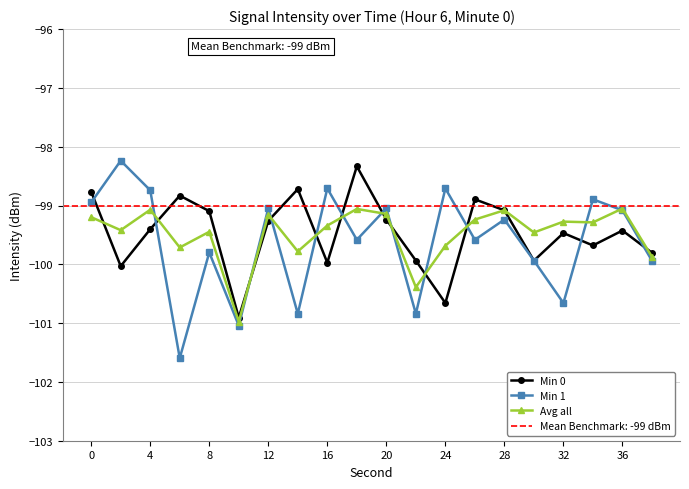

Does the chart display data point markers on the line(s)?

Yes